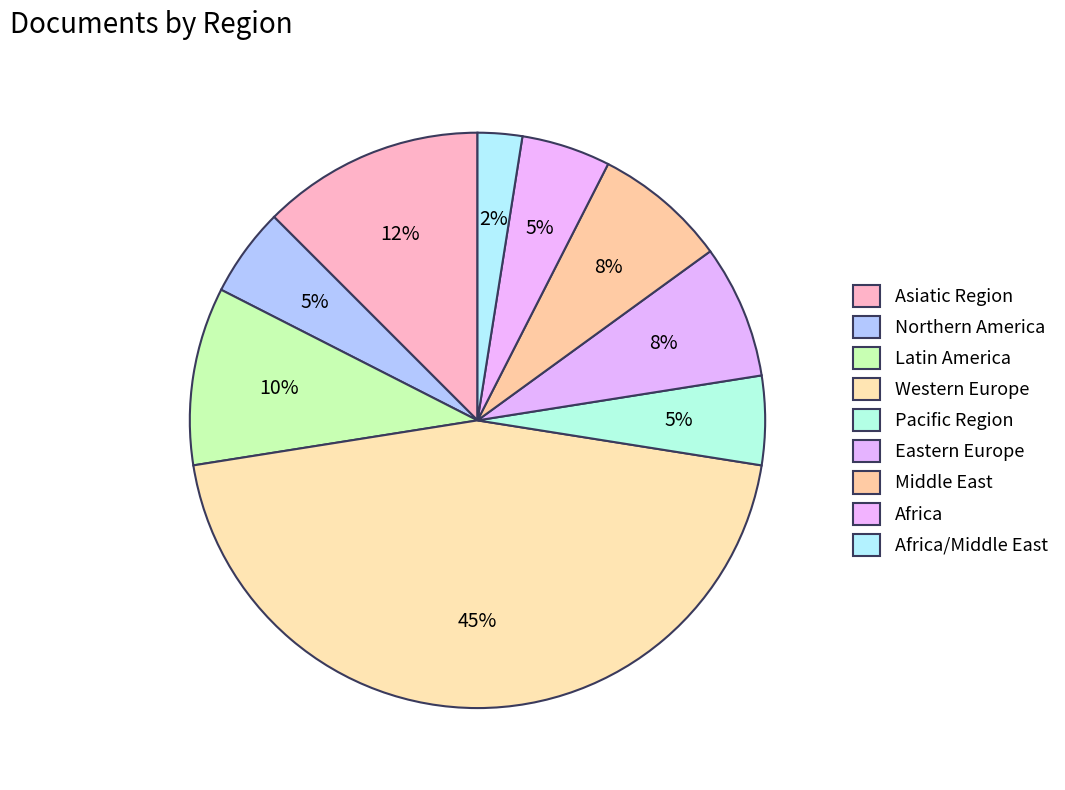

True or false: Western Europe accounts for 45% of the total.

True